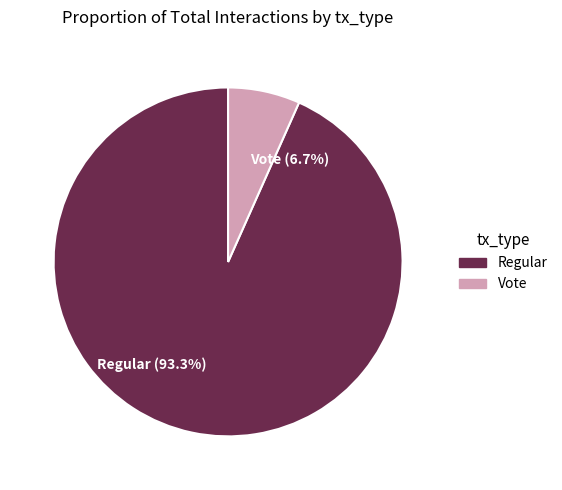

Is there any slice that represents more than half of the pie?

Yes